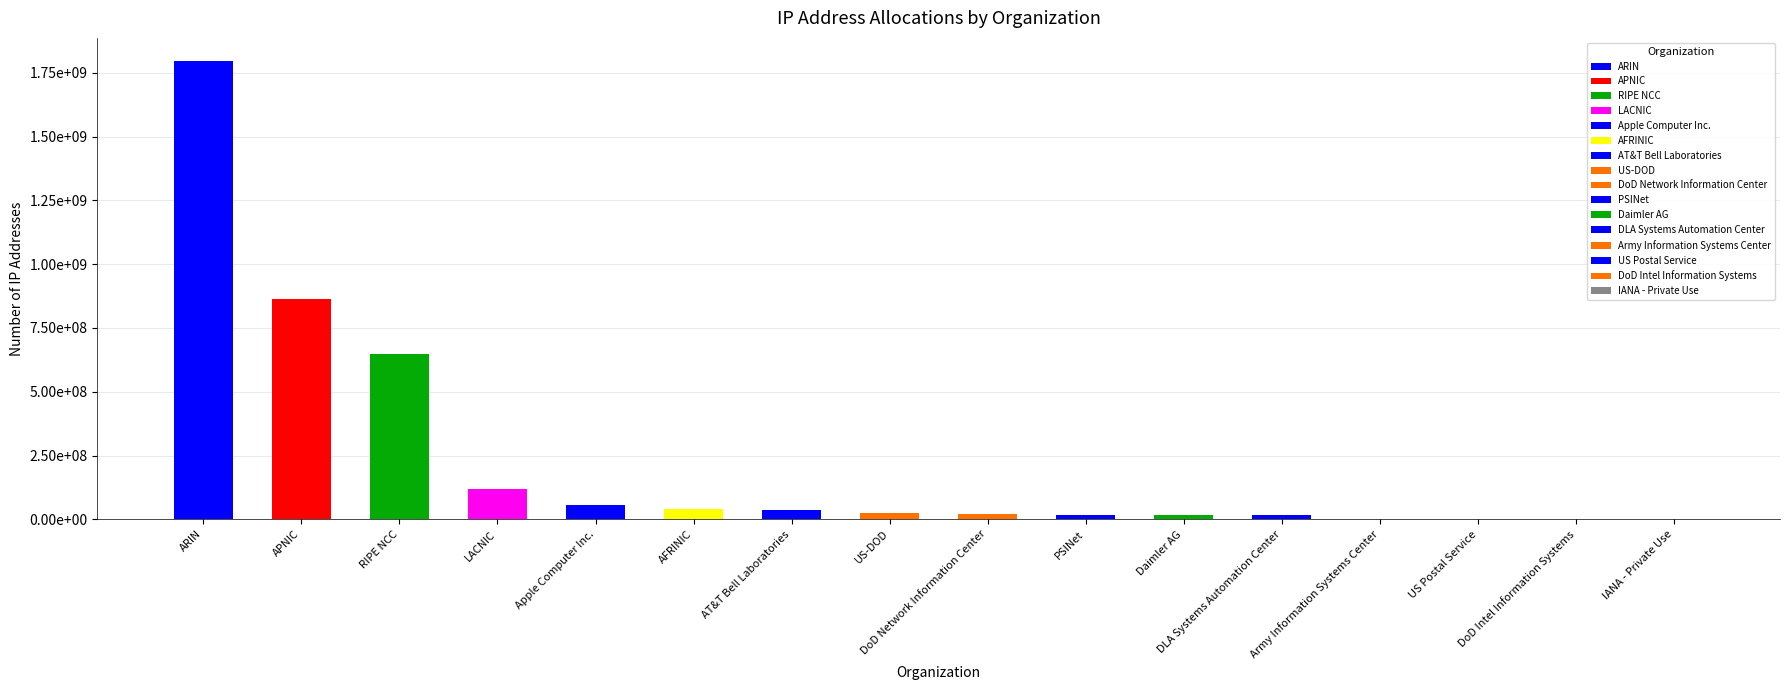

What is the greatest value displayed?

1797535181